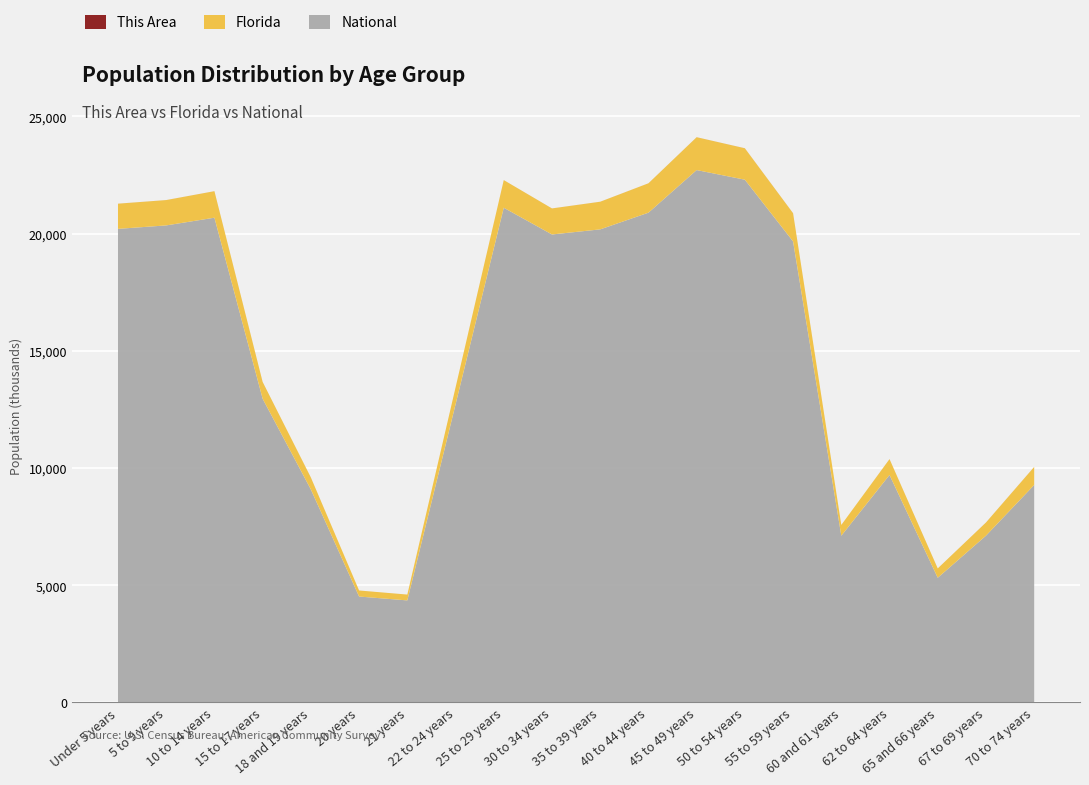

Reading left to right, transcribe all the data shown in this chart.

This Area: Under 5 years=694	5 to 9 years=722	10 to 14 years=791	15 to 17 years=540	18 and 19 years=370	20 years=149	21 years=131	22 to 24 years=409	25 to 29 years=627	30 to 34 years=605	35 to 39 years=689	40 to 44 years=857	45 to 49 years=1031	50 to 54 years=1116	55 to 59 years=1189	60 and 61 years=502	62 to 64 years=803	65 and 66 years=564	67 to 69 years=766	70 to 74 years=1089
Florida: Under 5 years=1073506	5 to 9 years=1080255	10 to 14 years=1130847	15 to 17 years=717483	18 and 19 years=510899	20 years=258030	21 years=248602	22 to 24 years=722126	25 to 29 years=1179227	30 to 34 years=1110318	35 to 39 years=1178467	40 to 44 years=1252787	45 to 49 years=1401202	50 to 54 years=1340291	55 to 59 years=1202418	60 and 61 years=458751	62 to 64 years=676499	65 and 66 years=397917	67 to 69 years=561316	70 to 74 years=768707
National: Under 5 years=20201362	5 to 9 years=20348657	10 to 14 years=20677194	15 to 17 years=12954254	18 and 19 years=9086089	20 years=4519129	21 years=4354294	22 to 24 years=12712576	25 to 29 years=21101849	30 to 34 years=19962099	35 to 39 years=20179642	40 to 44 years=20890964	45 to 49 years=22708591	50 to 54 years=22298125	55 to 59 years=19664805	60 and 61 years=7113727	62 to 64 years=9704197	65 and 66 years=5319902	67 to 69 years=7115361	70 to 74 years=9278166